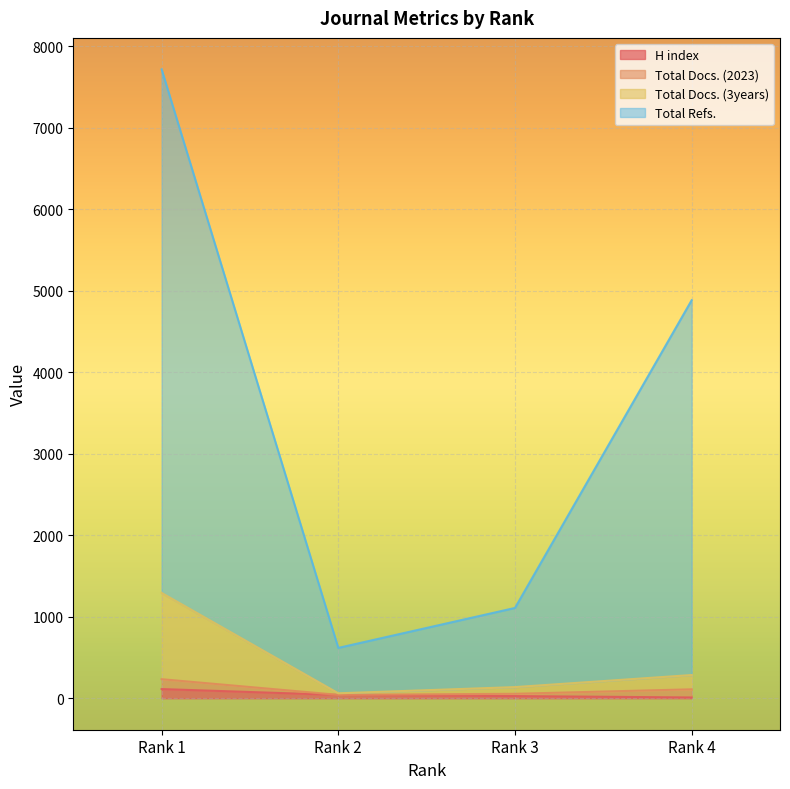

What is the difference between the Total Refs. values at Rank 3 and Rank 4?

3774